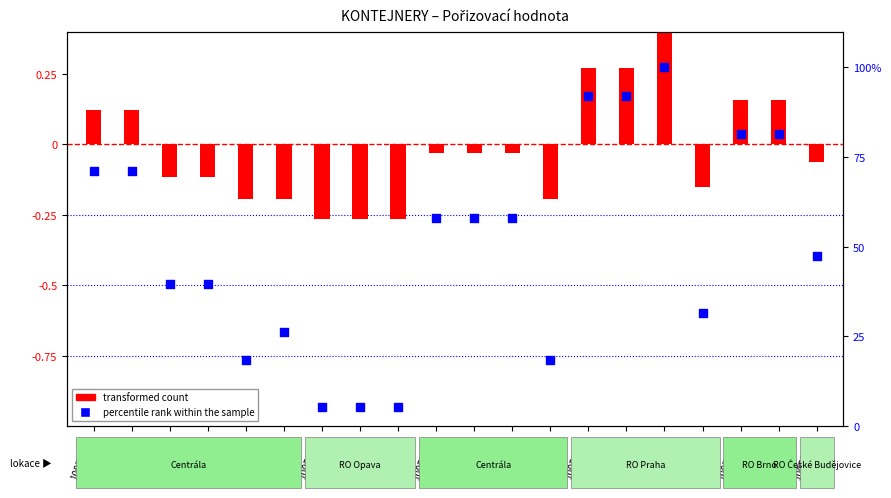

What is the change in value from 10050172 to 10050405?

+7.9